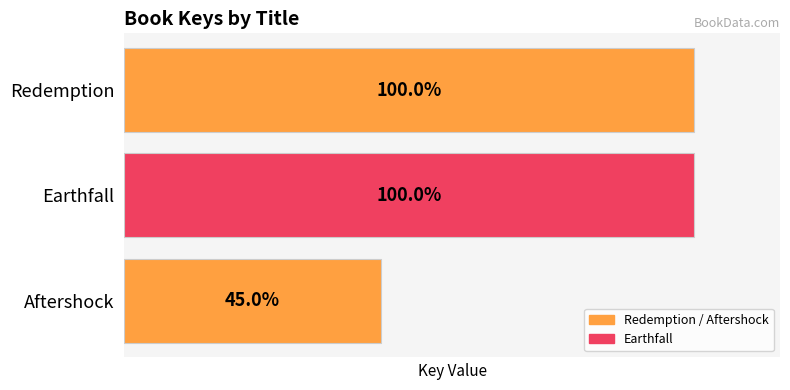

Does the chart contain any negative values?

No